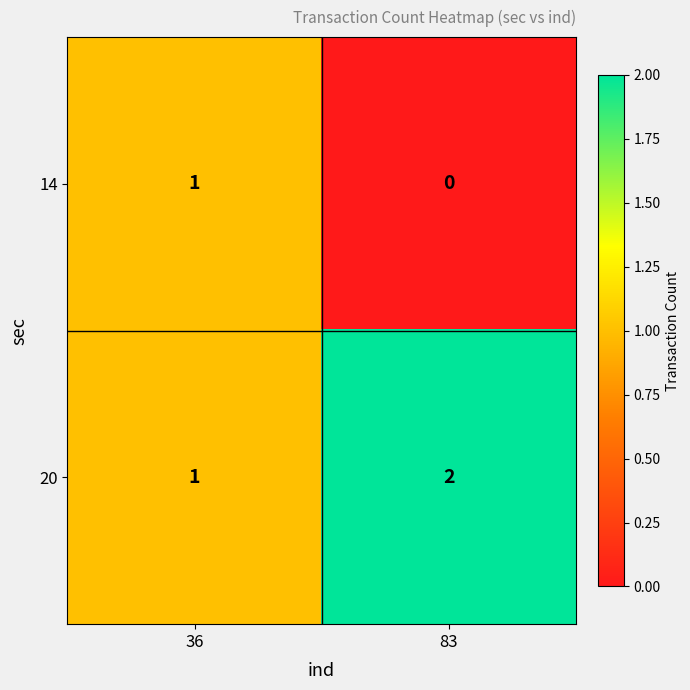

What is the total value across all series at 83?

2